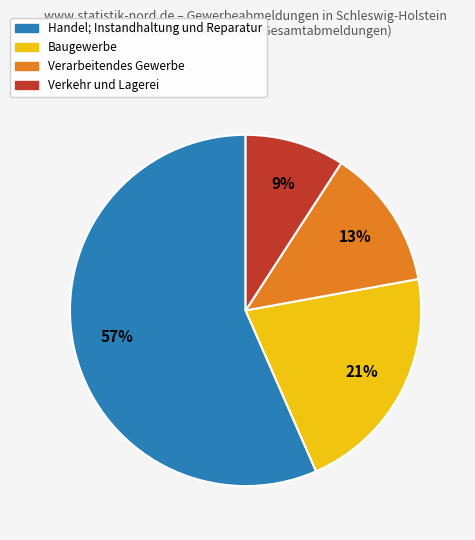

To the nearest percent, what is the average slice percentage?

25%